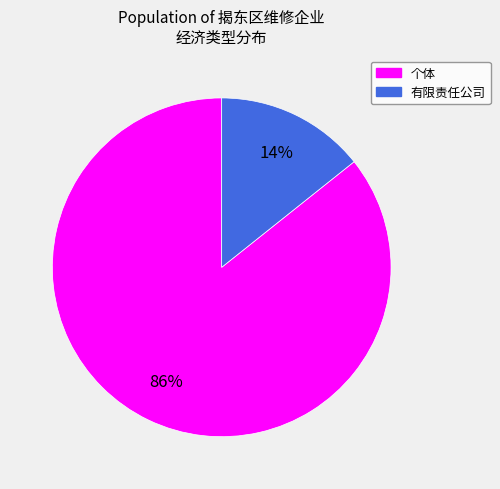

Which slice represents more than half of the pie?

个体